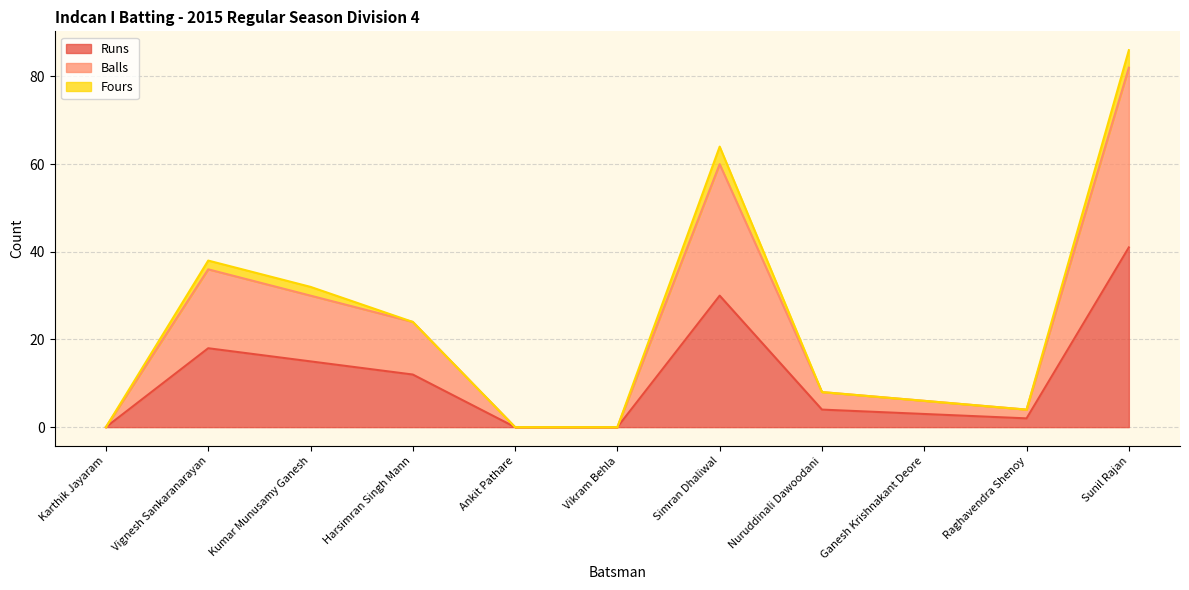

How many lines are shown in the chart?

3